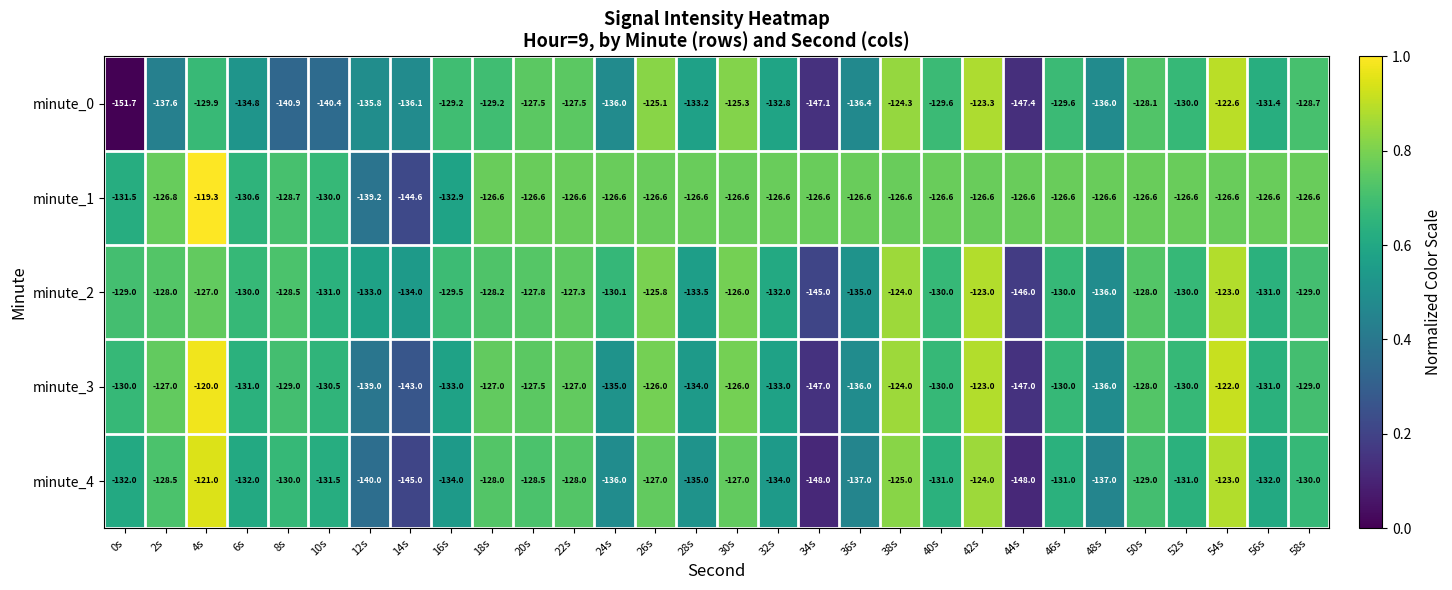

What is the difference between the second highest and second lowest values in the minute_3 series?

25.0